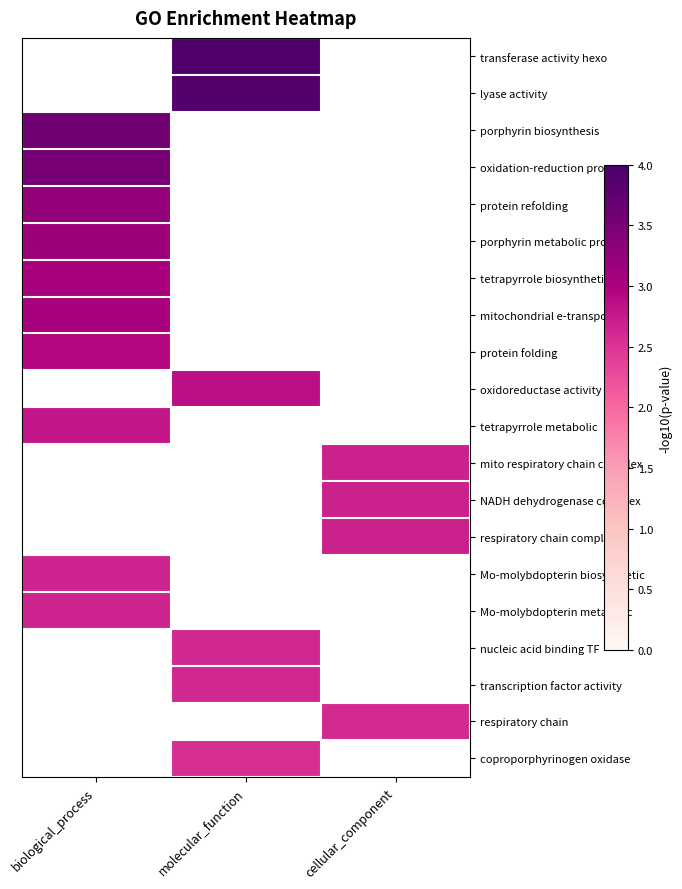

Rank the series by their maximum value, from lowest to highest.

protein folding, oxidoreductase activity, tetrapyrrole metabolic, mito respiratory chain complex, NADH dehydrogenase complex, respiratory chain complex I, Mo-molybdopterin biosynthetic, Mo-molybdopterin metabolic, nucleic acid binding TF, transcription factor activity, respiratory chain, coproporphyrinogen oxidase, mitochondrial e-transport, tetrapyrrole biosynthetic, porphyrin metabolic process, protein refolding, oxidation-reduction process, transferase activity hexo, lyase activity, porphyrin biosynthesis